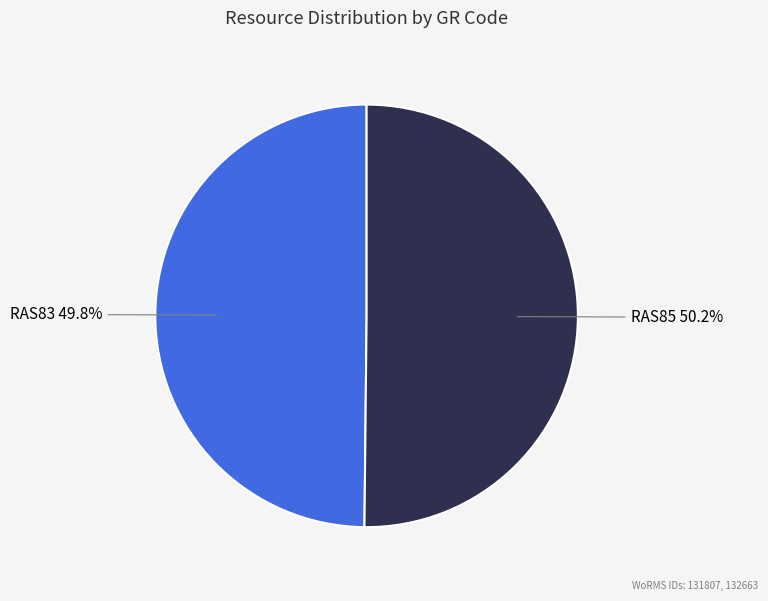

To the nearest percent, what portion does RAS85 represent?

50%